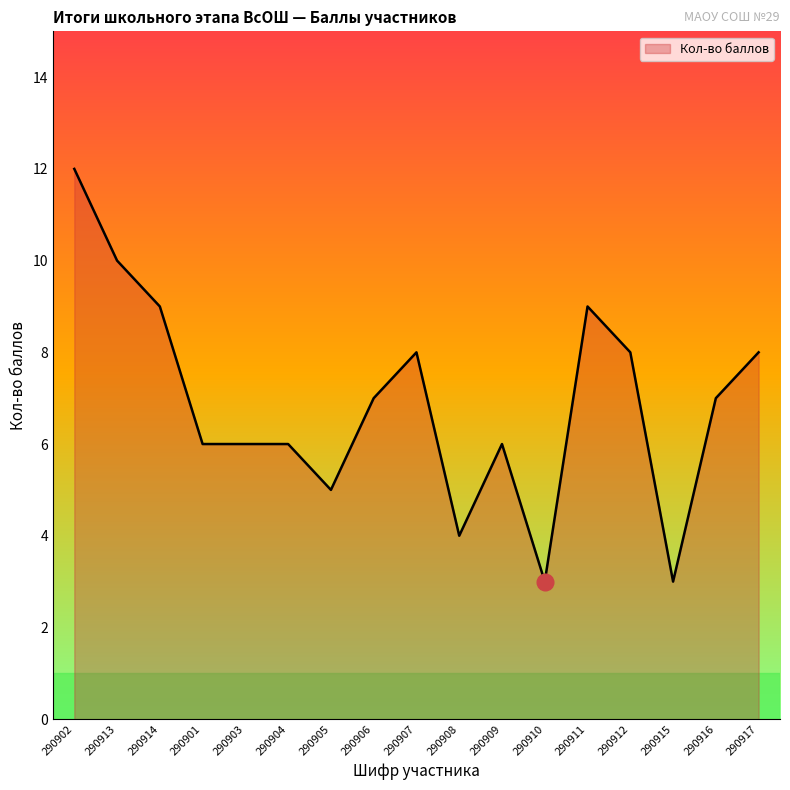

How many lines are shown in the chart?

1